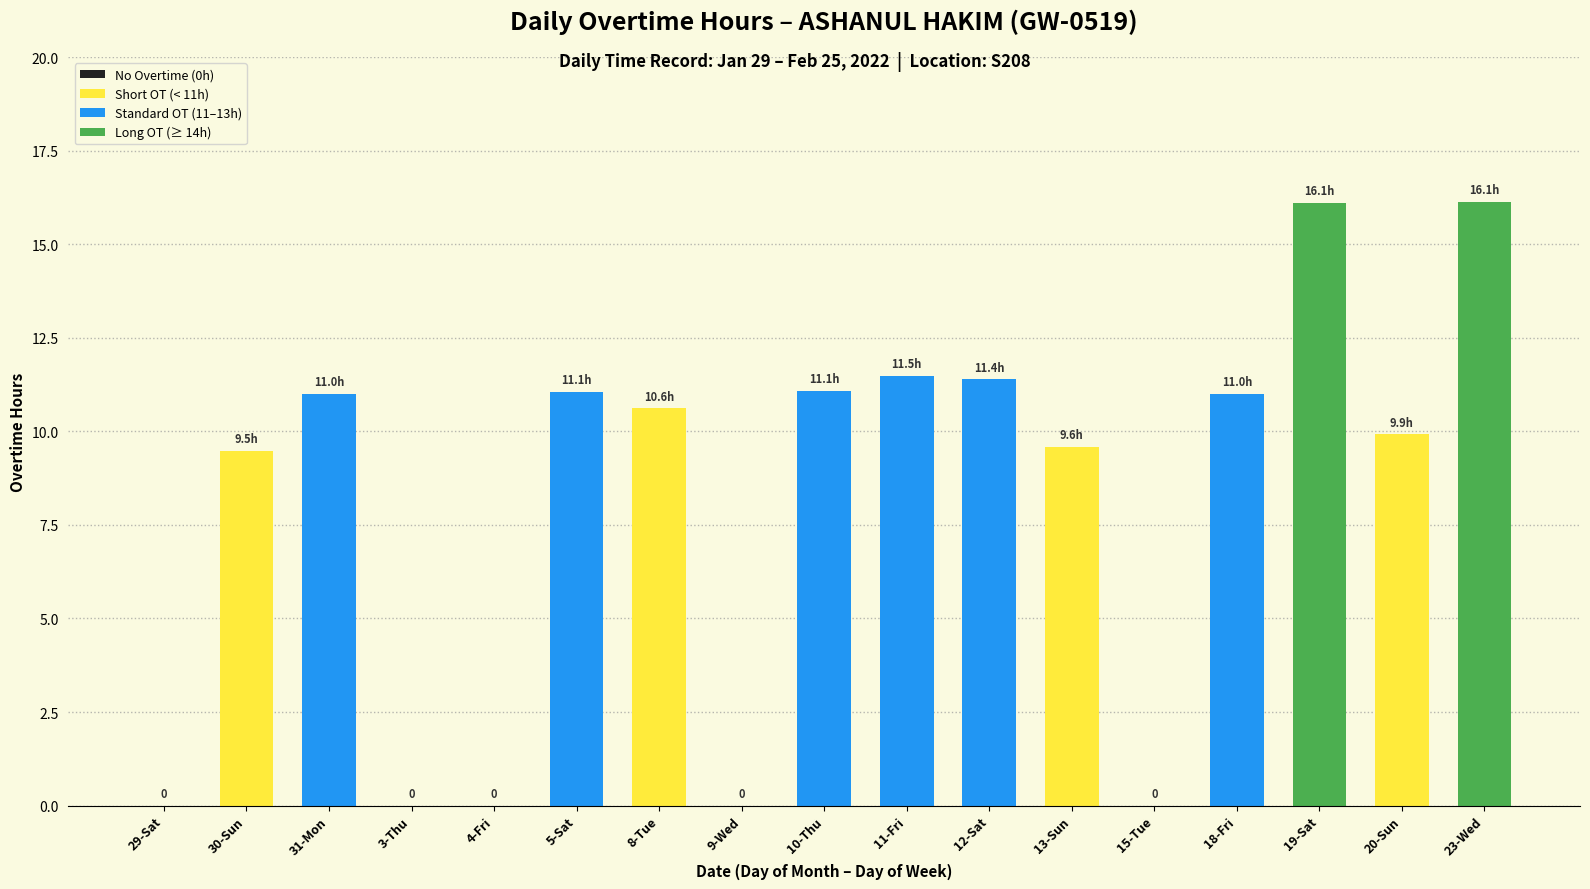

What is the sum of all values?

138.8